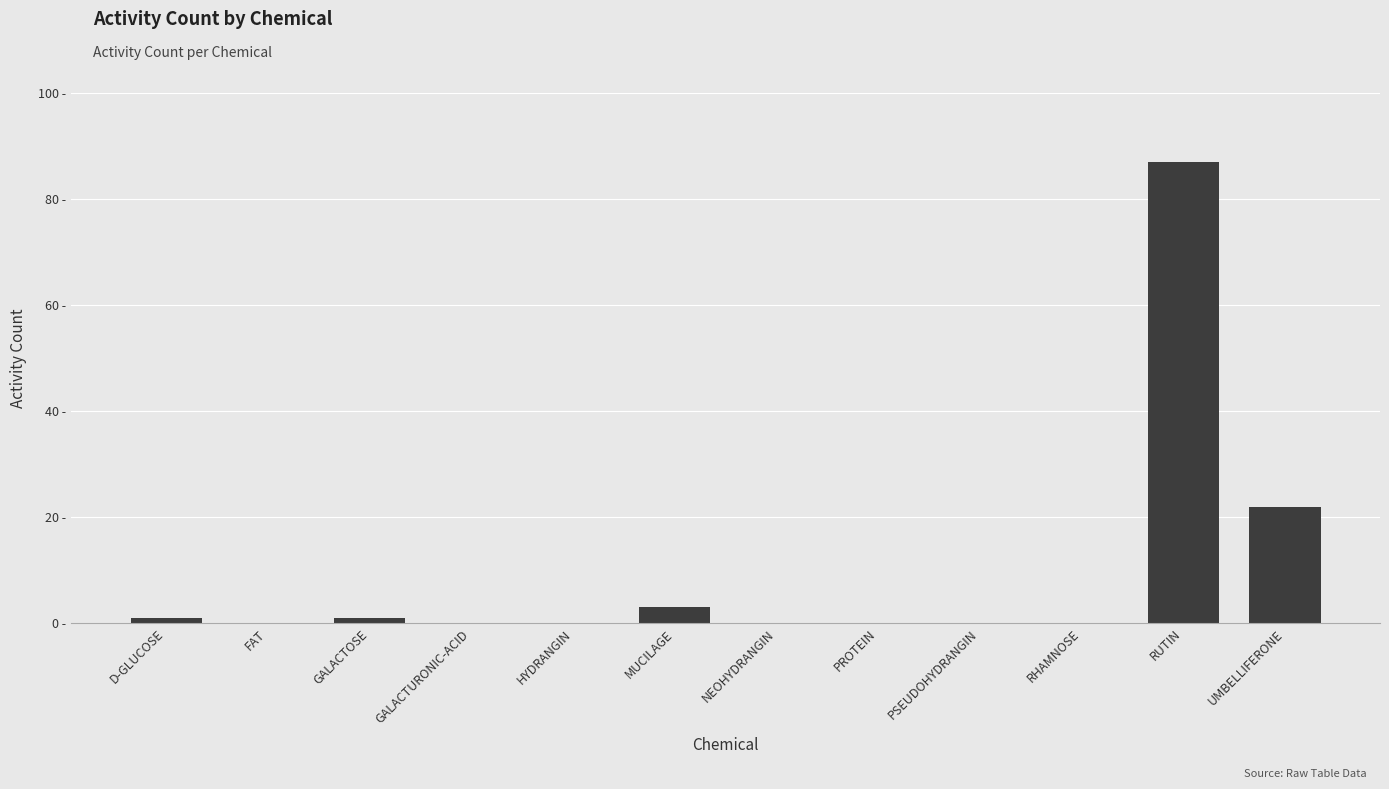

Rank the categories by value from highest to lowest.

RUTIN, UMBELLIFERONE, MUCILAGE, D-GLUCOSE, GALACTOSE, FAT, GALACTURONIC-ACID, HYDRANGIN, NEOHYDRANGIN, PROTEIN, PSEUDOHYDRANGIN, RHAMNOSE